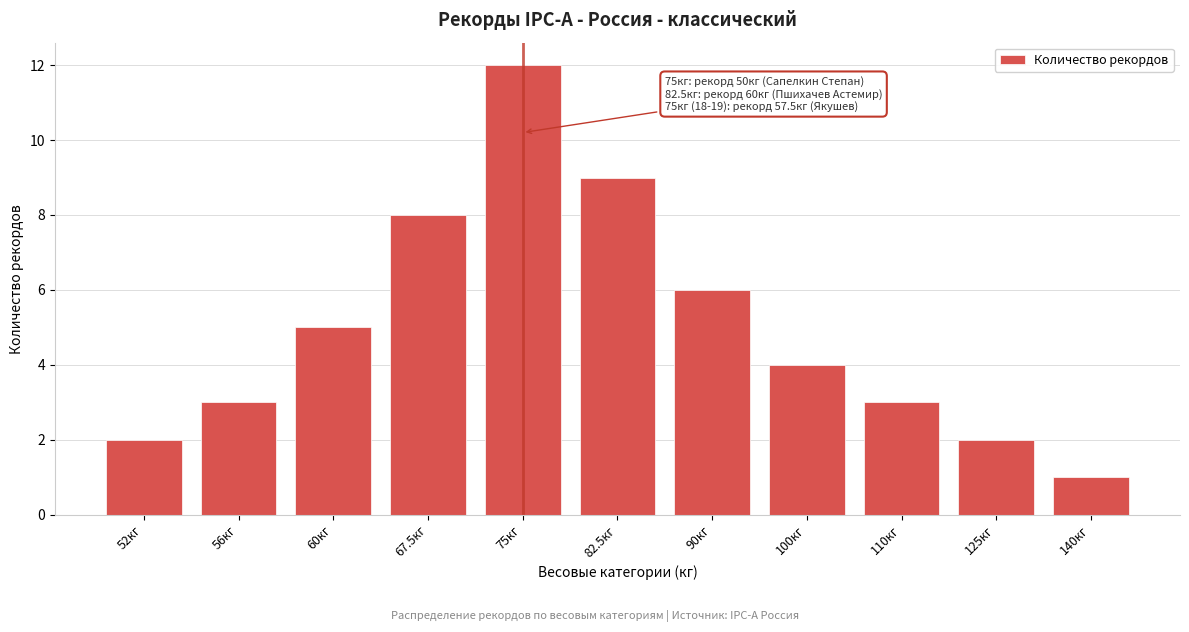

Reading right to left, extract all data points from this chart.

140кг=1	125кг=2	110кг=3	100кг=4	90кг=6	82.5кг=9	75кг=12	67.5кг=8	60кг=5	56кг=3	52кг=2